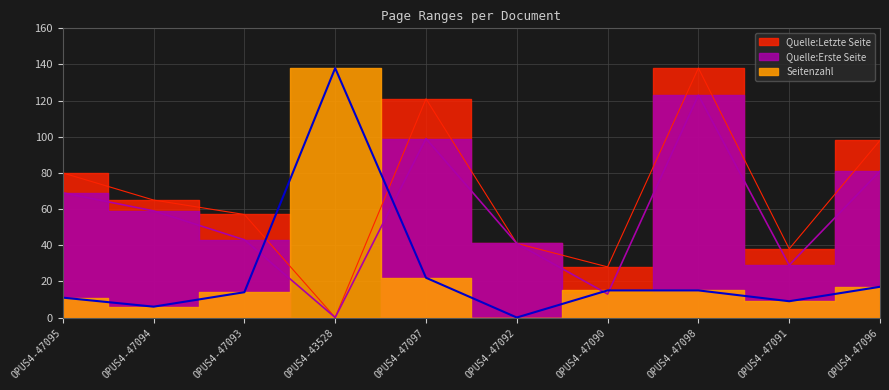

What is the difference between the Quelle:Erste Seite values at OPUS4-47097 and OPUS4-47098?

24